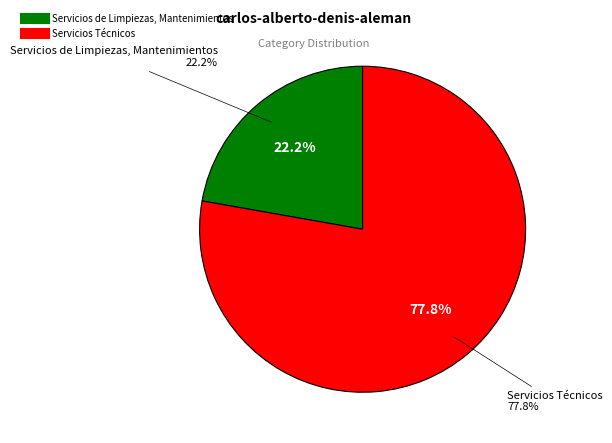

To the nearest percent, what is the difference between the Servicios Técnicos and Servicios de Limpiezas, Mantenimientos slice percentages?

56%